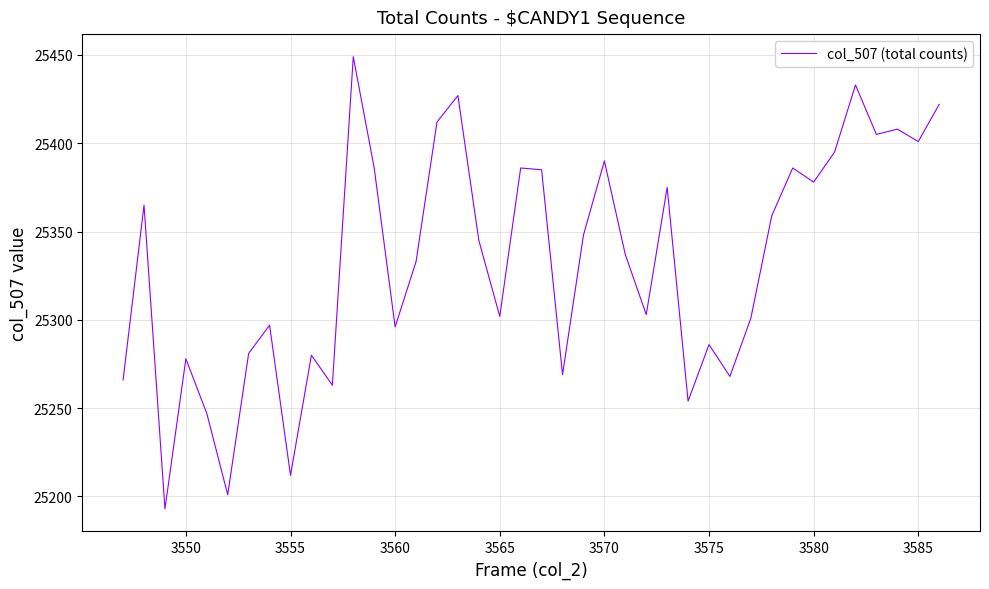

What is the maximum value shown in the chart?

25449